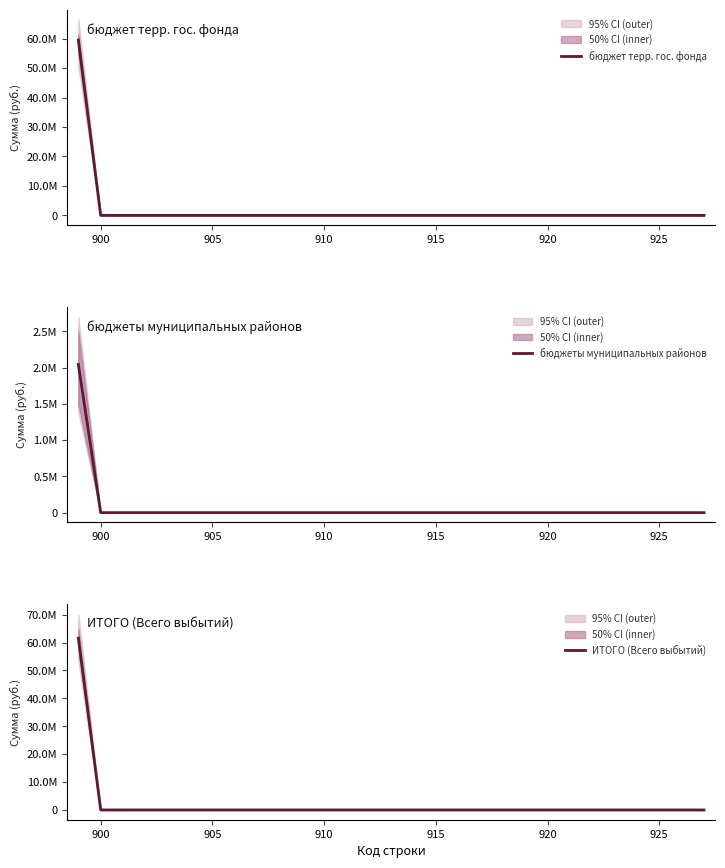

Which category has the lowest value in the бюджет терр. гос. фонда series?

900